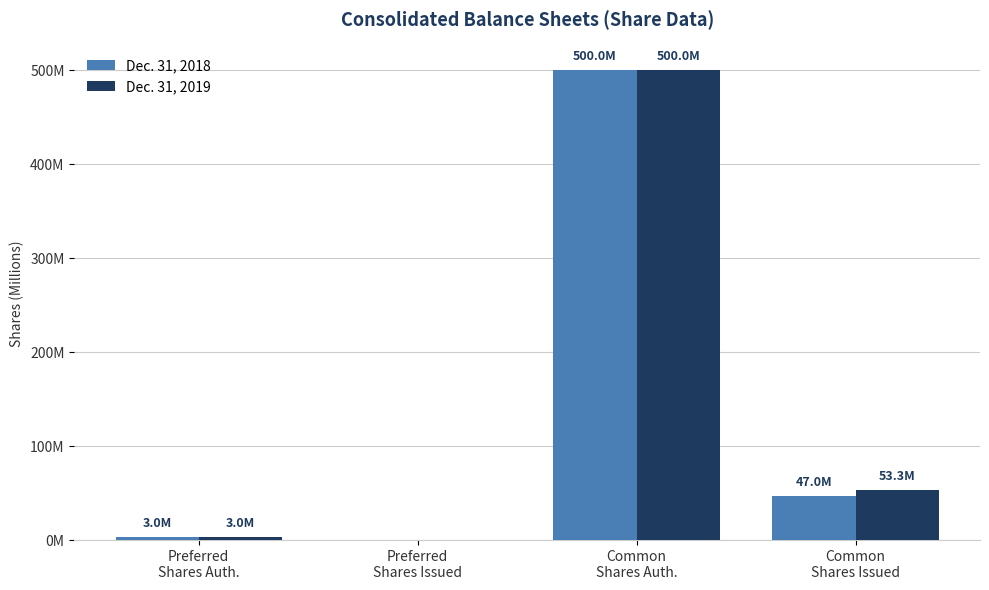

Are the bars horizontal?

No